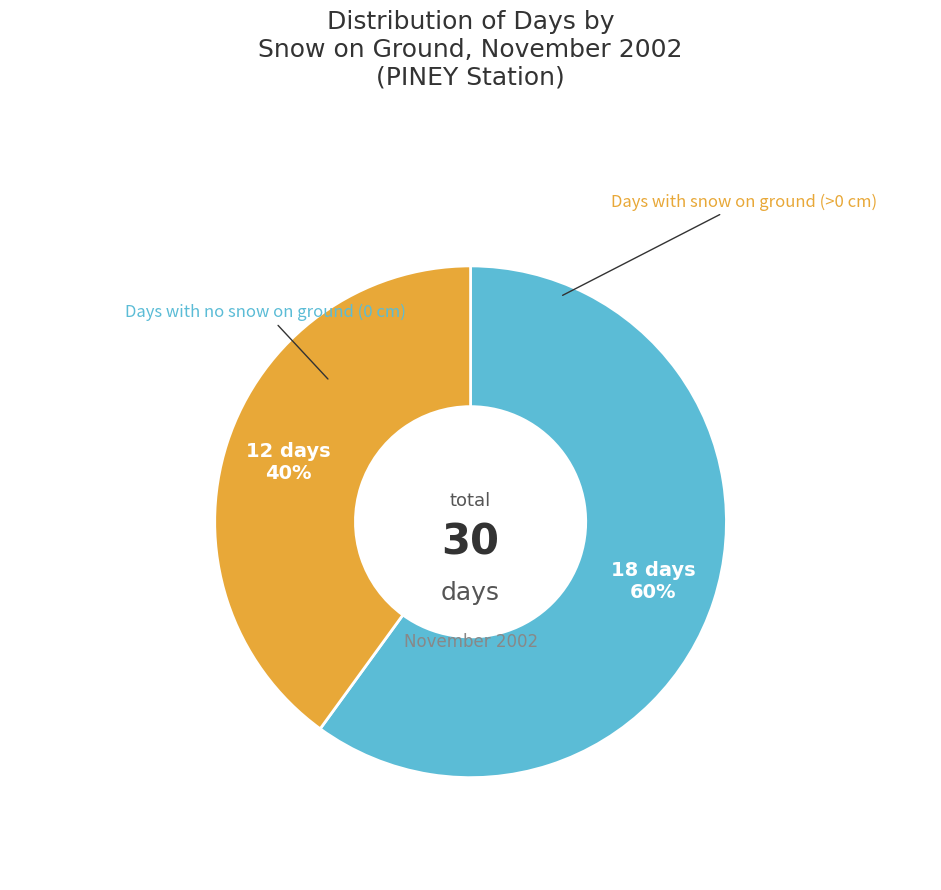

Is there any slice that represents more than half of the pie?

Yes